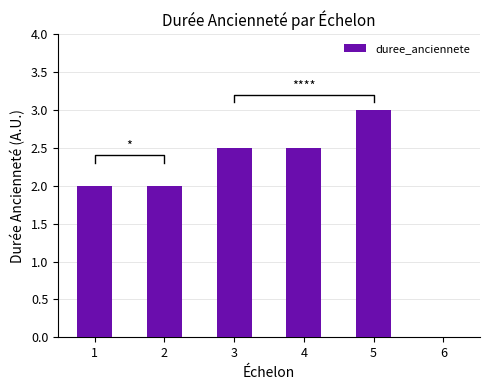

Where does the data first go above 2?

3